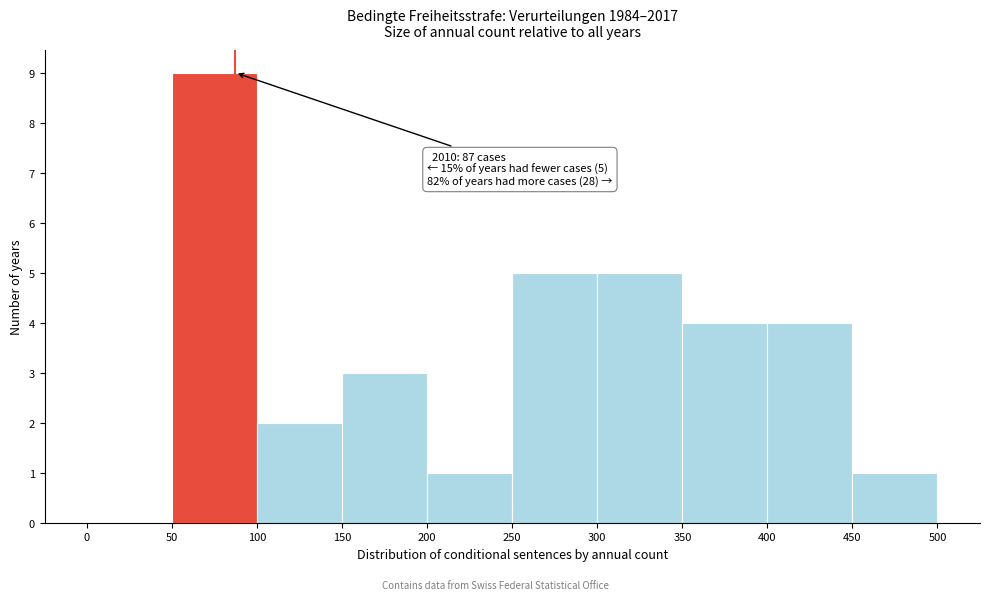

Which range on the x-axis has the tallest bar?

50 to 100